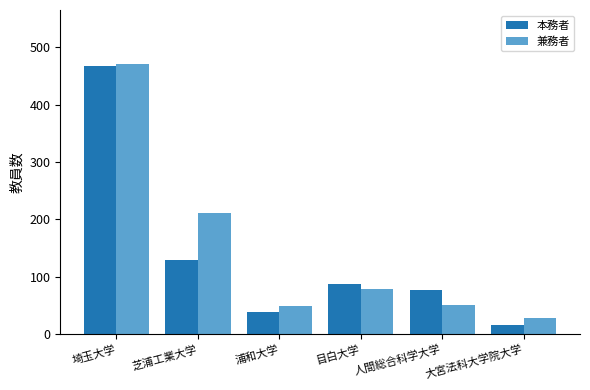

Where is 本務者 nearest to the value 242?

芝浦工業大学